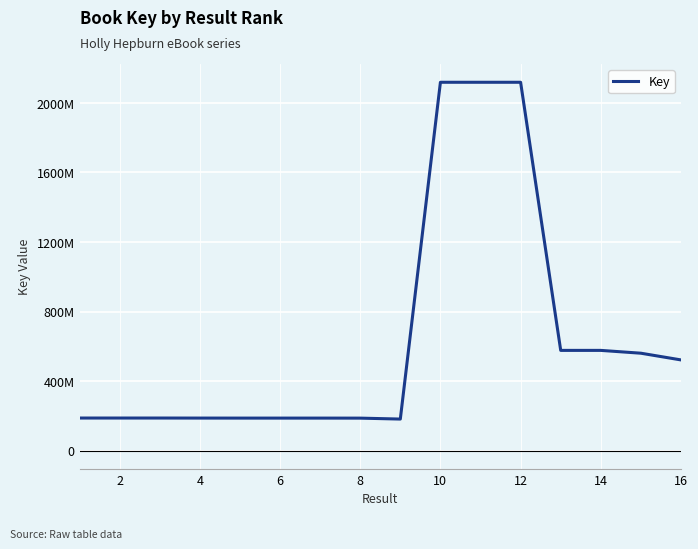

Does the chart display data point markers on the line(s)?

No